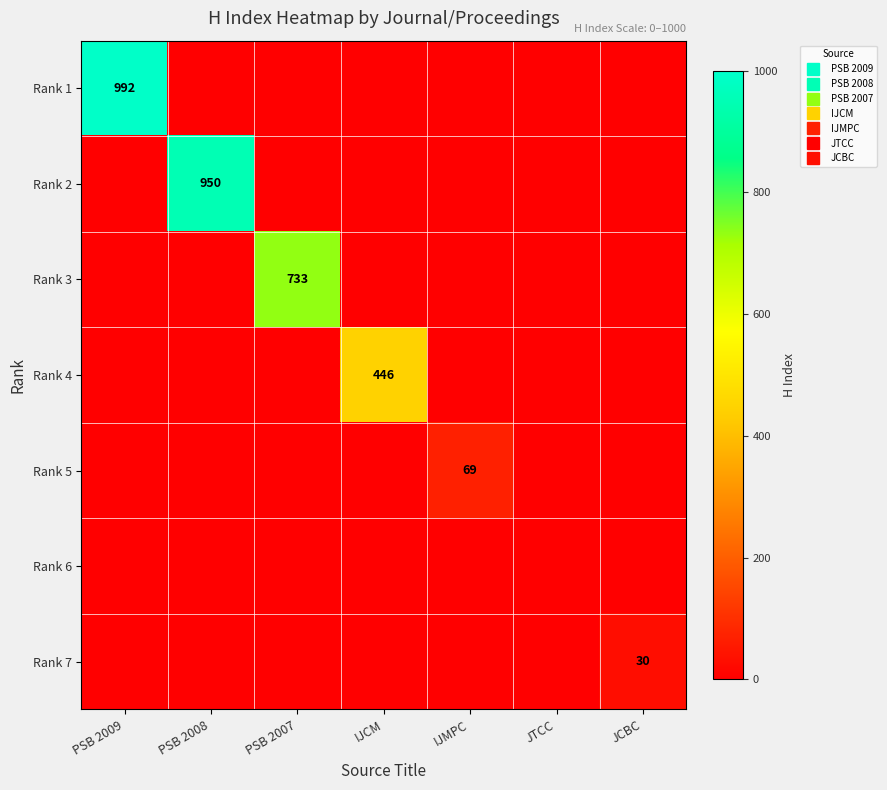

What is the average value of the Rank 1 series?

142